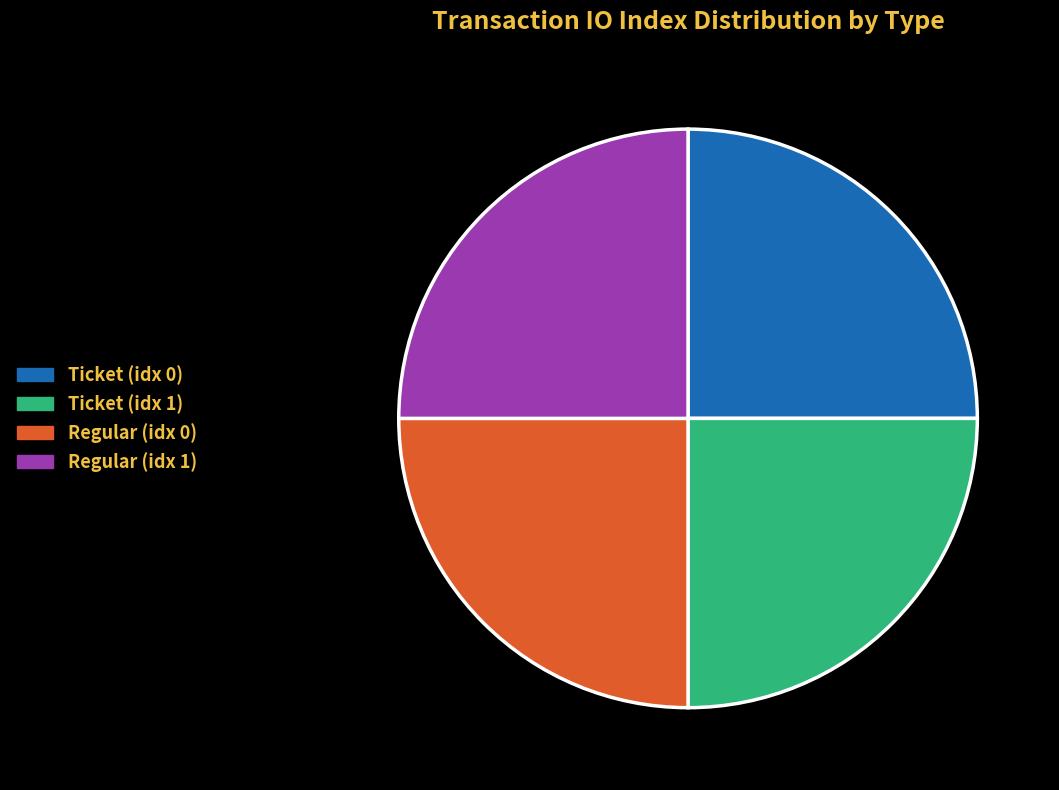

Count the number of slices in the pie.

4